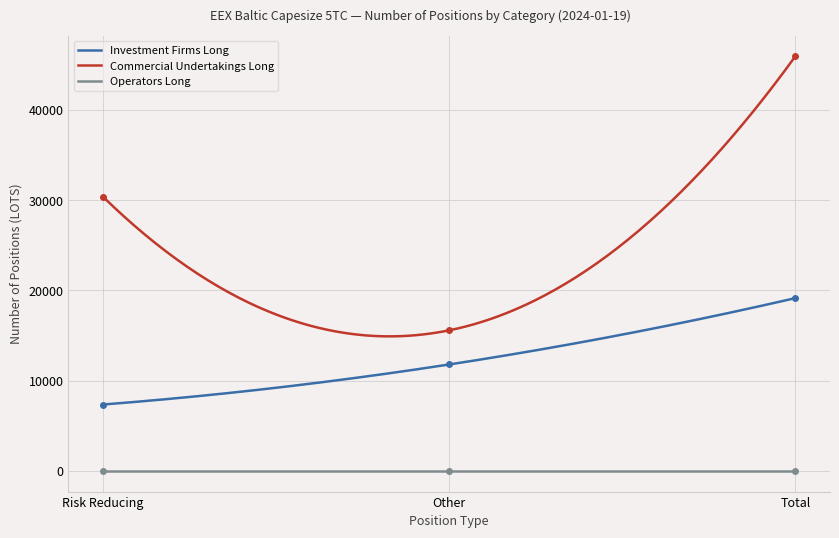

How many data points in Investment Firms Long are above 11789?

2